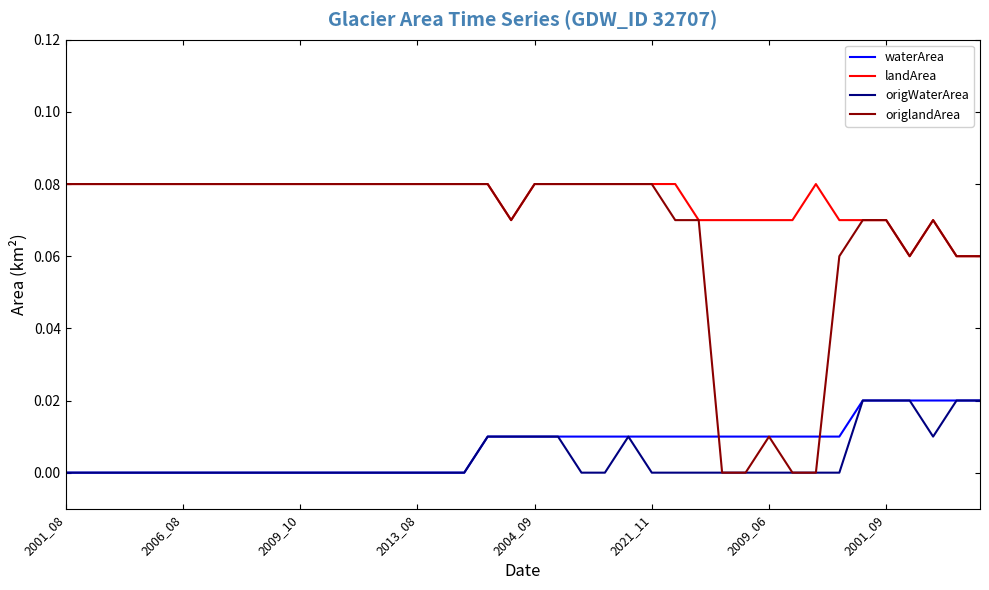

Which series has the largest total across all categories?

landArea